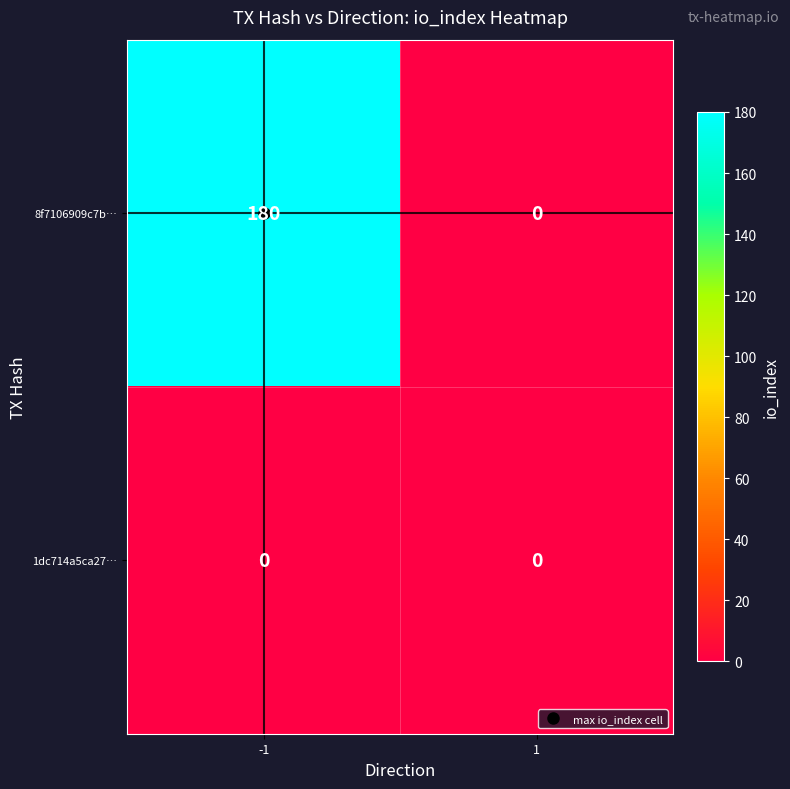

List the series in order of their overall mean, lowest first.

1dc714a5ca27…, 8f7106909c7b…